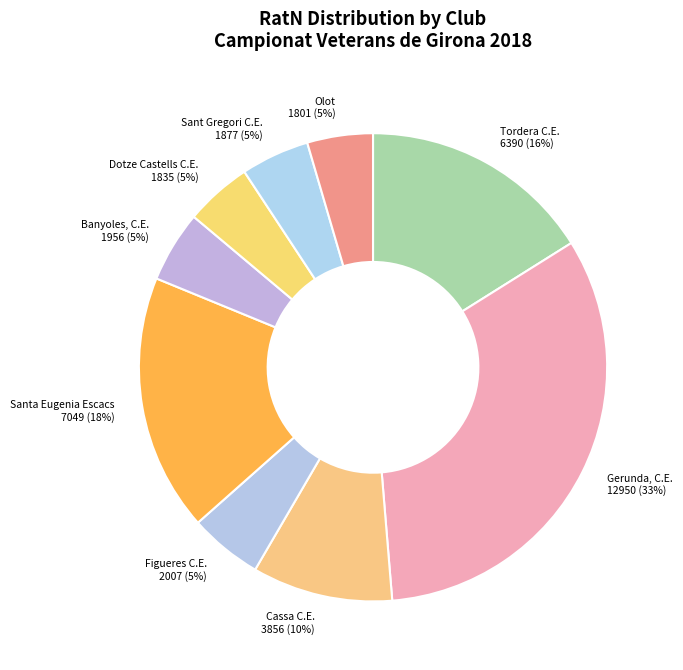

Does Banyoles, C.E. represent more than half of the total?

No